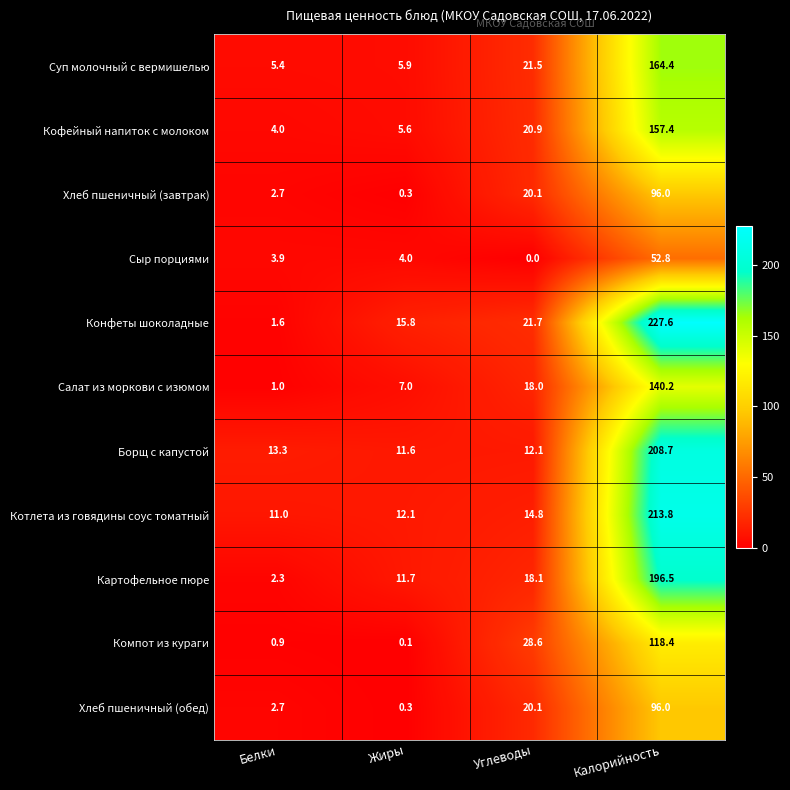

Where is Компот из кураги nearest to the value 59?

Углеводы